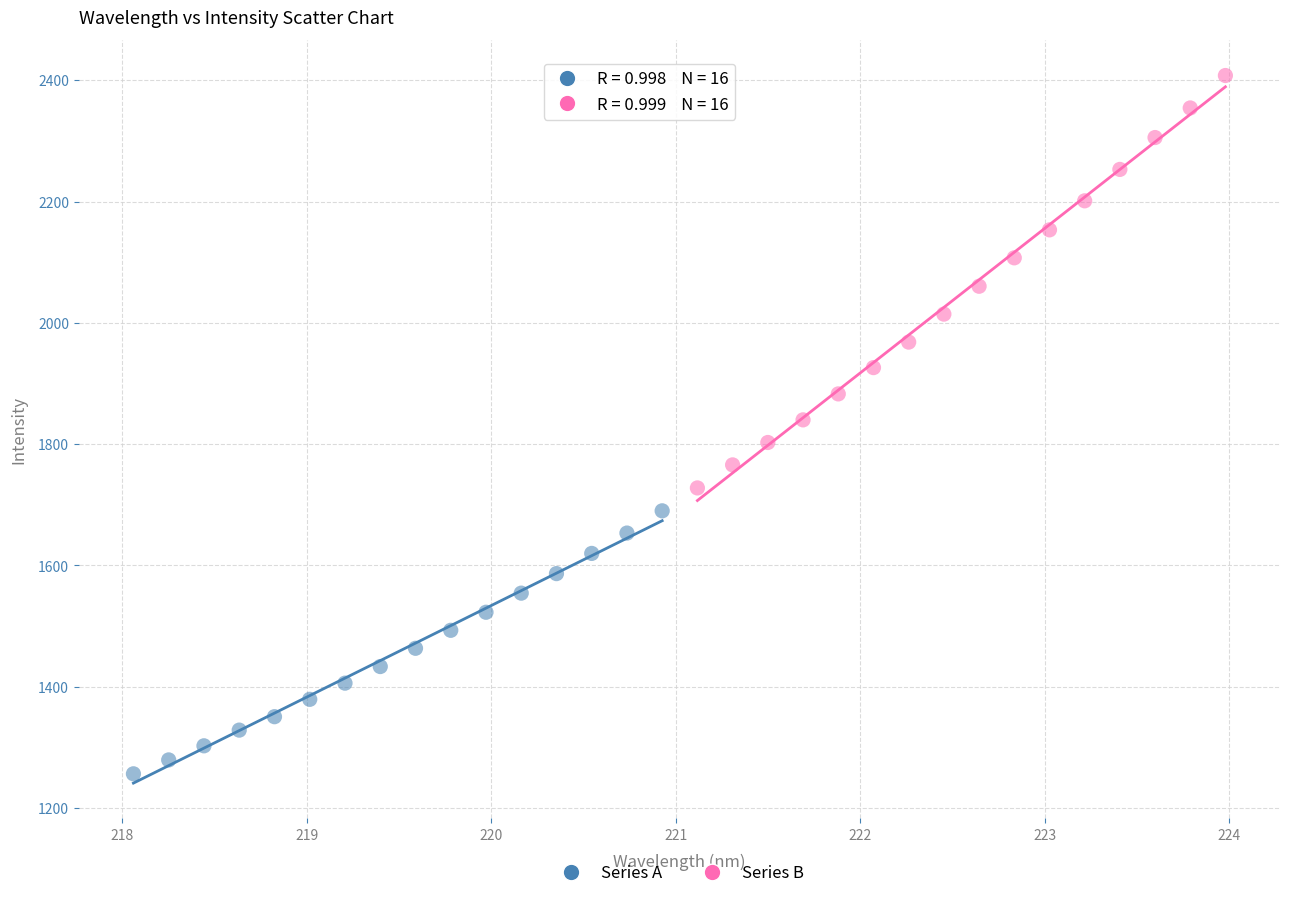

What are all the series names shown in the legend?

Series A, Series B